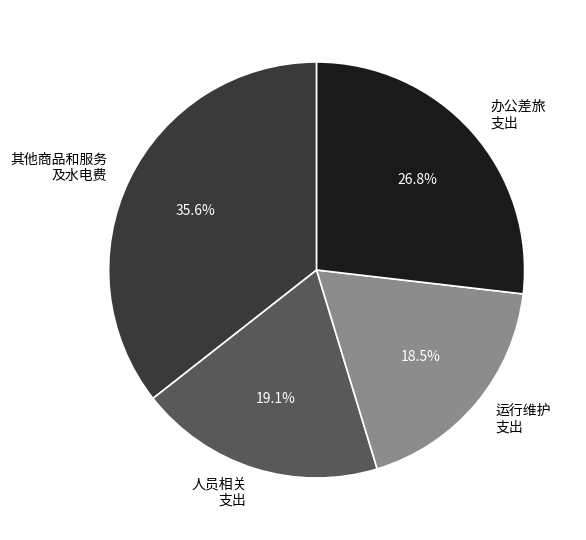

How many segments does this pie chart have?

4